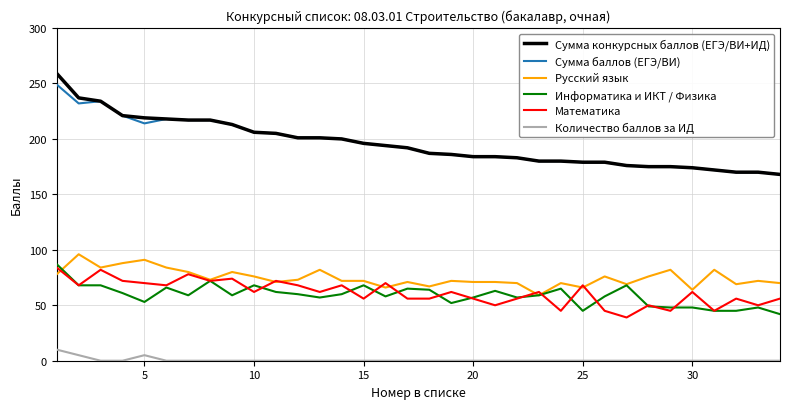

What is the minimum value for Русский язык?

59